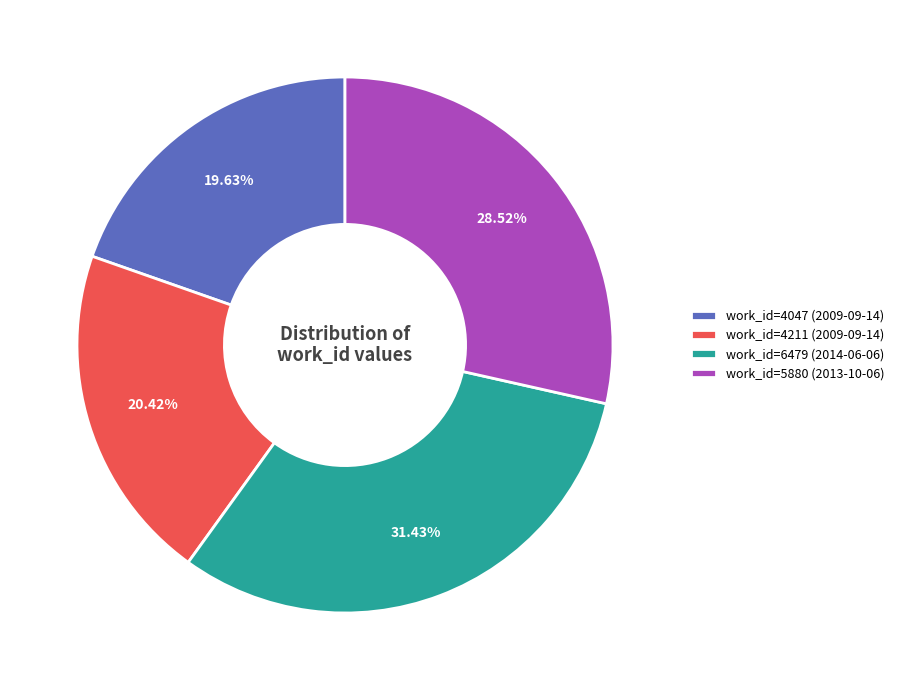

Which has a higher value, work_id=5880 (2013-10-06) or work_id=4047 (2009-09-14)?

work_id=5880 (2013-10-06)